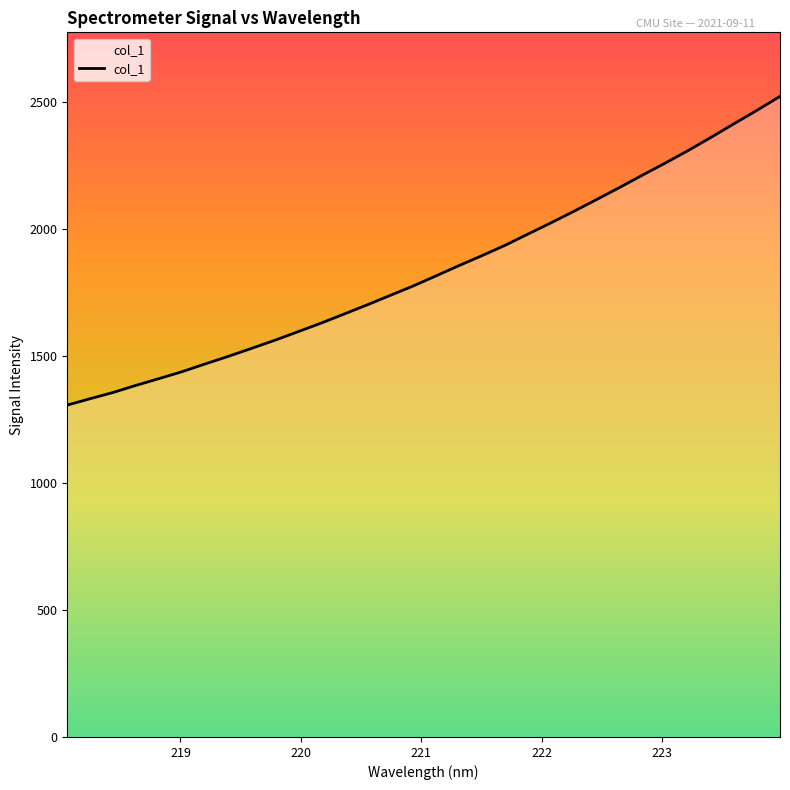

What is the greatest value displayed?

2523.3